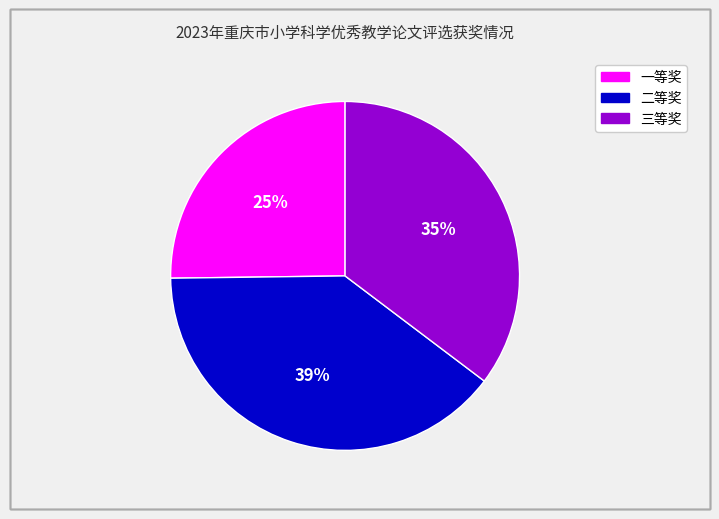

Which category has the smallest portion of the pie?

一等奖